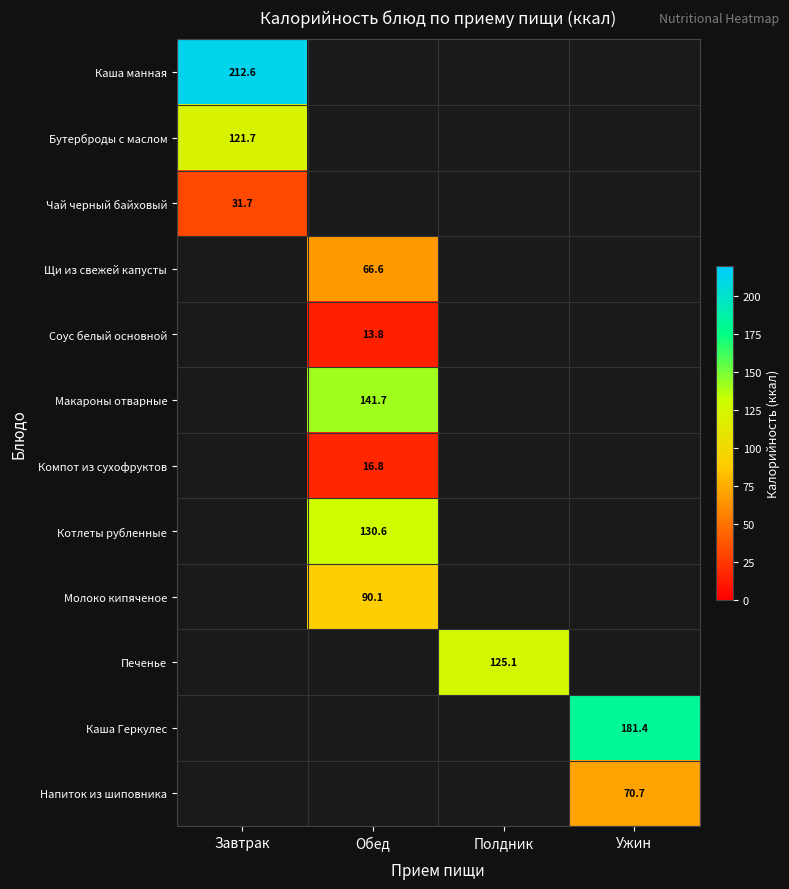

The value of Макароны отварные at Обед is 198.0. True or false?

False